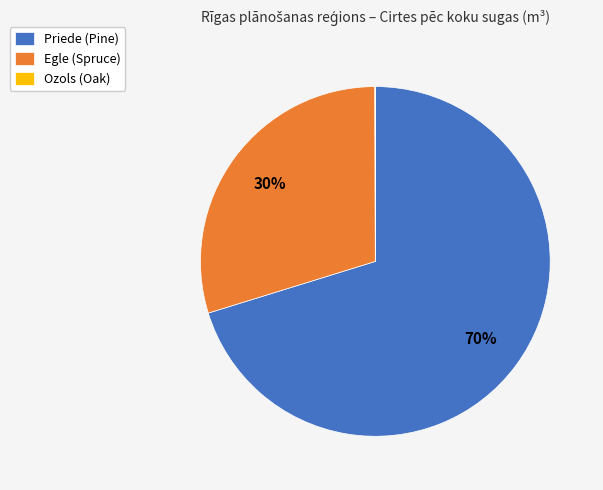

Combined, do Egle (Spruce) and Priede (Pine) account for over 50%?

Yes